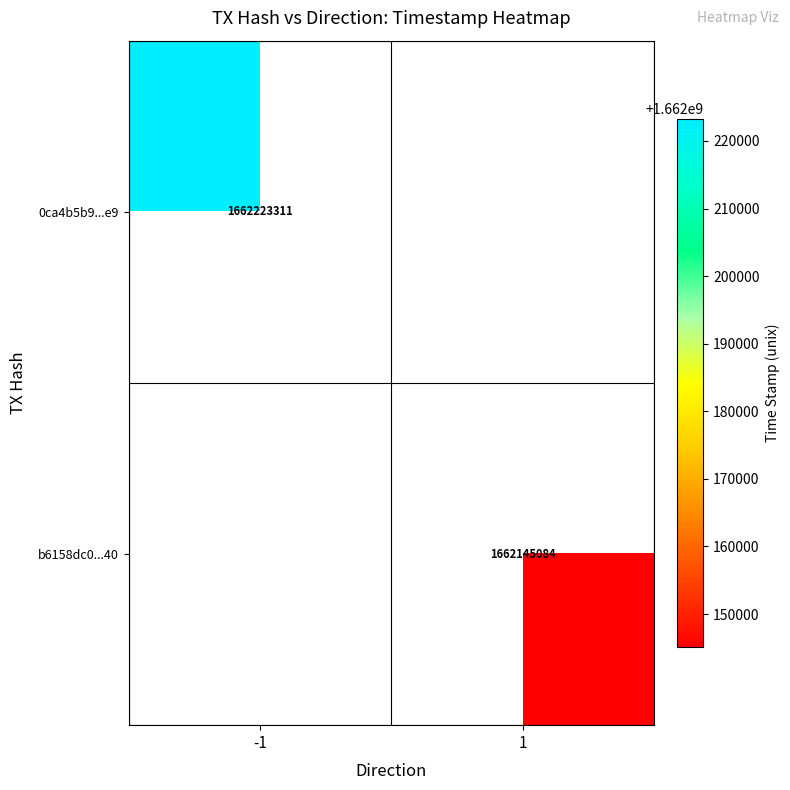

True or false: b6158dc0...40 has a value of 2369459962 at 1.

False